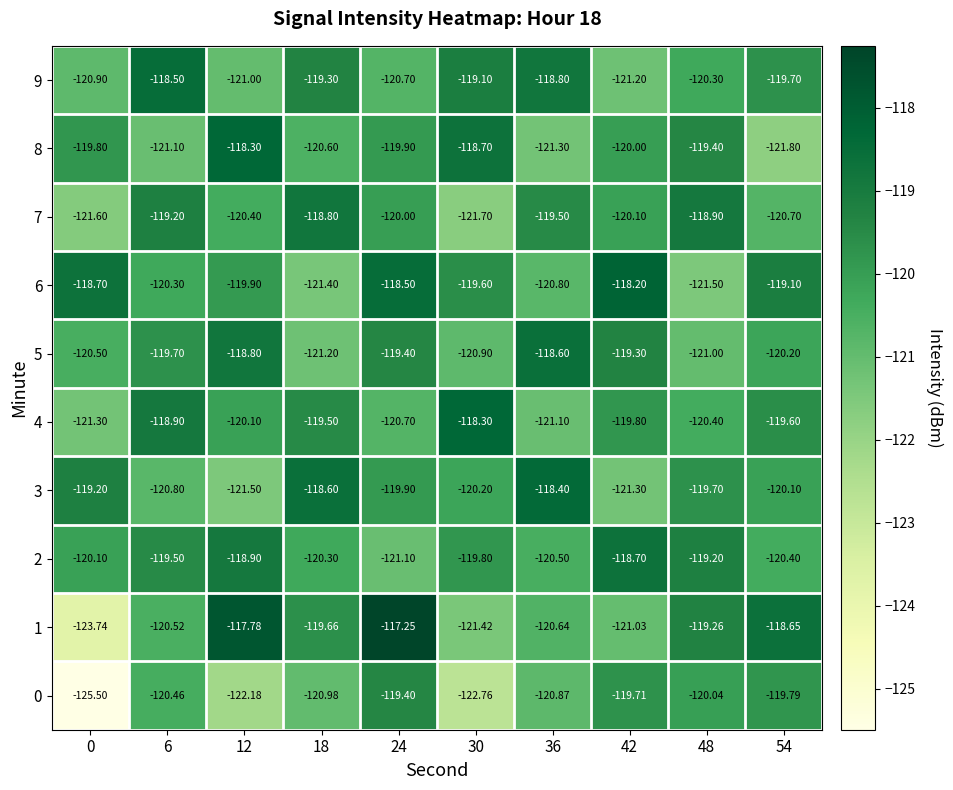

Between 18 and 36, which series saw the biggest shift?

5